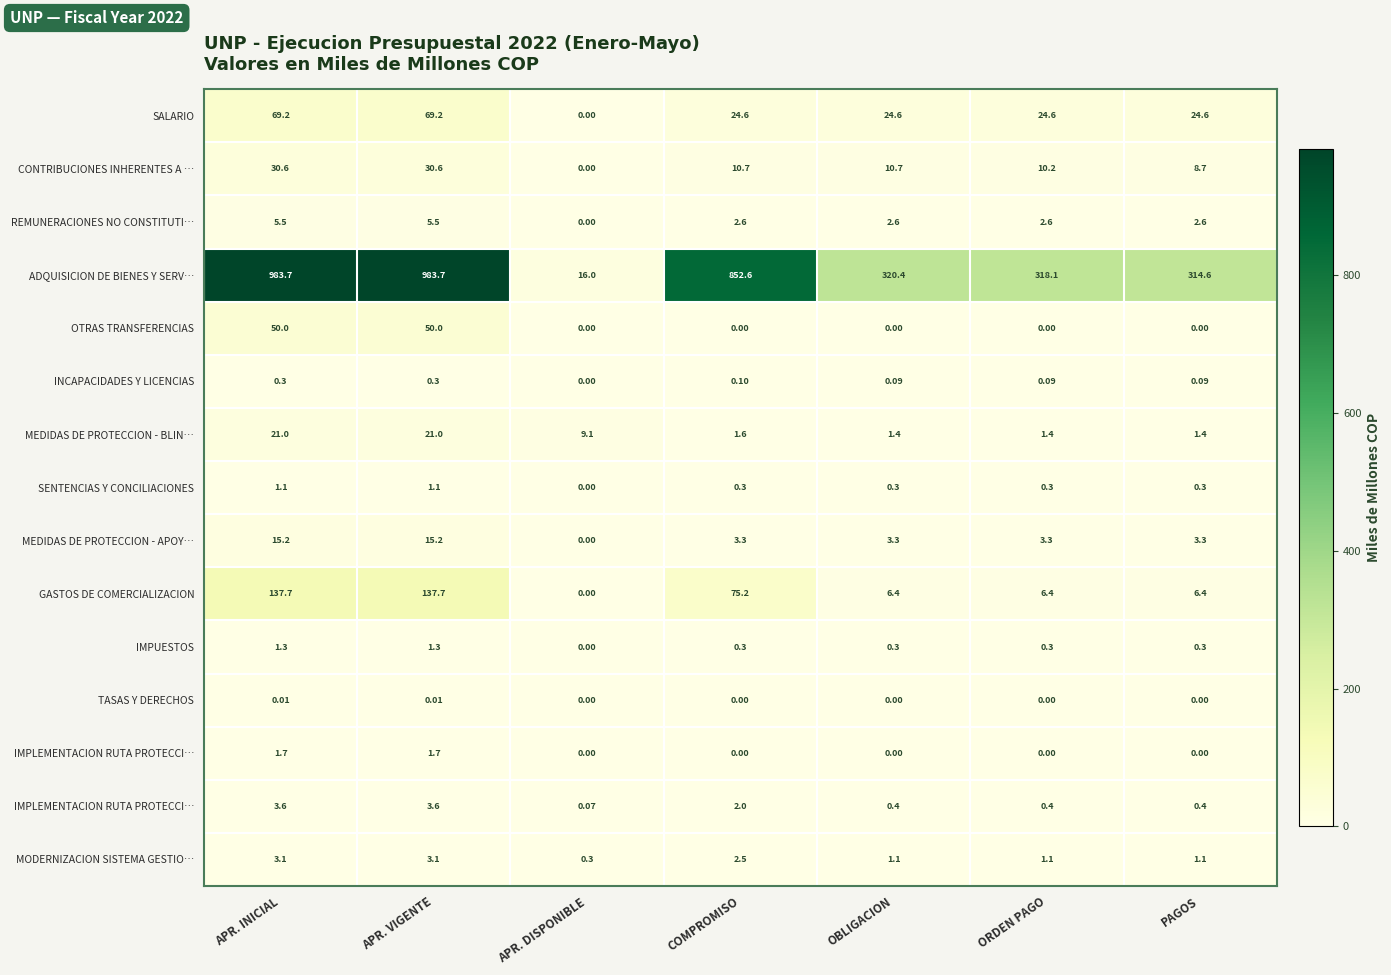

How many distinct data groups are displayed?

15